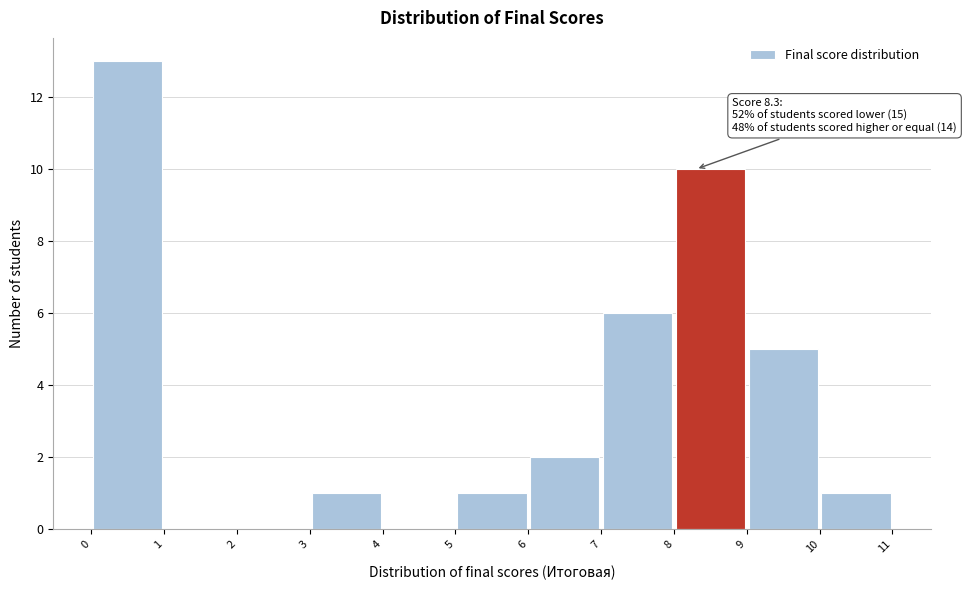

Which range on the x-axis has the tallest bar?

0 to 1